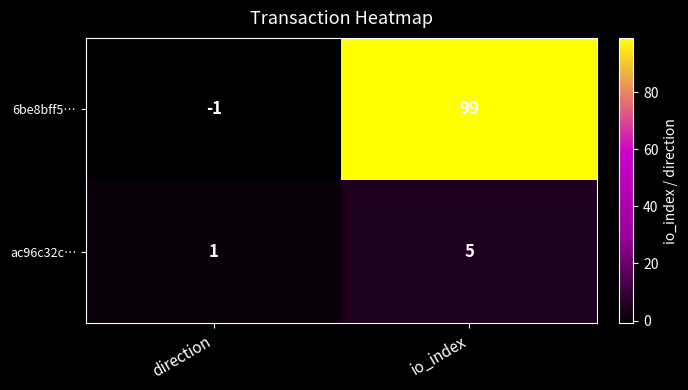

Which series has the largest total across all categories?

6be8bff5…